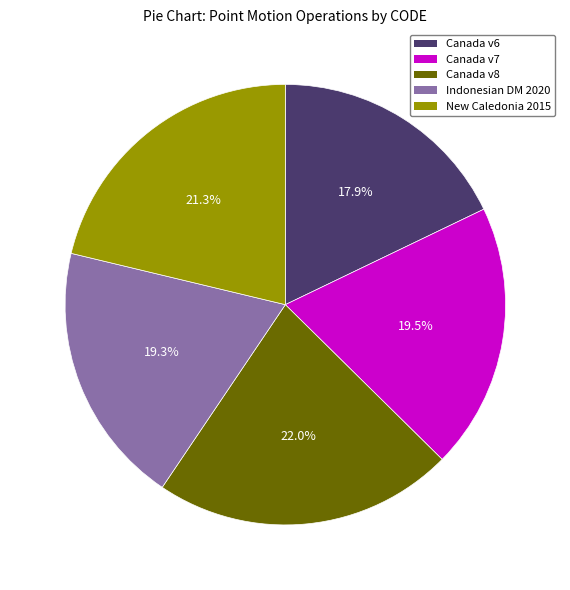

Does any single category account for the majority?

No